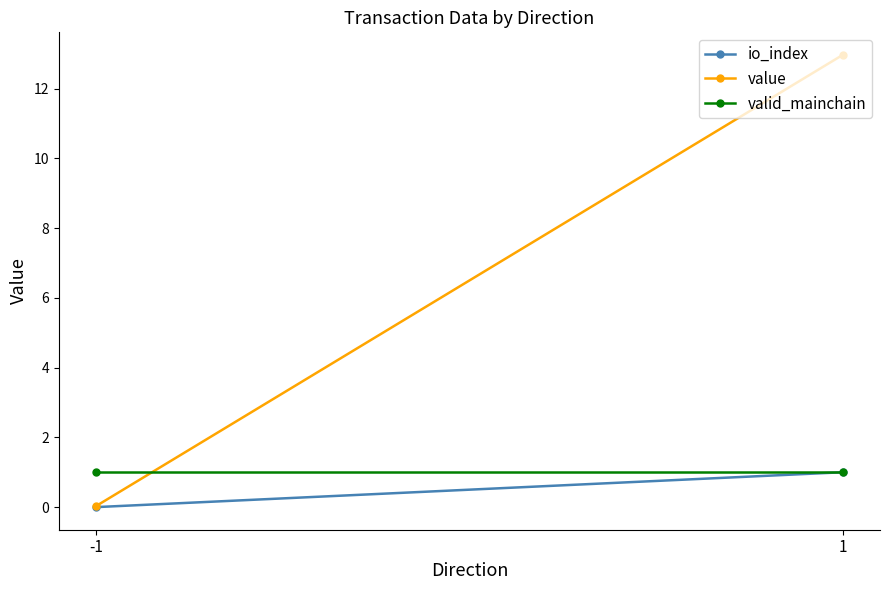

How many data points does each series have?

2